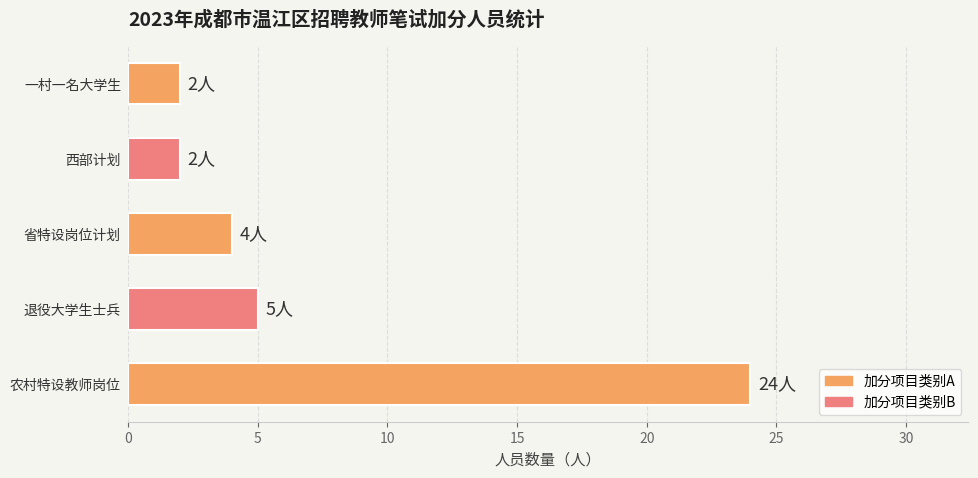

Which category has the highest value across all series?

农村特设教师岗位